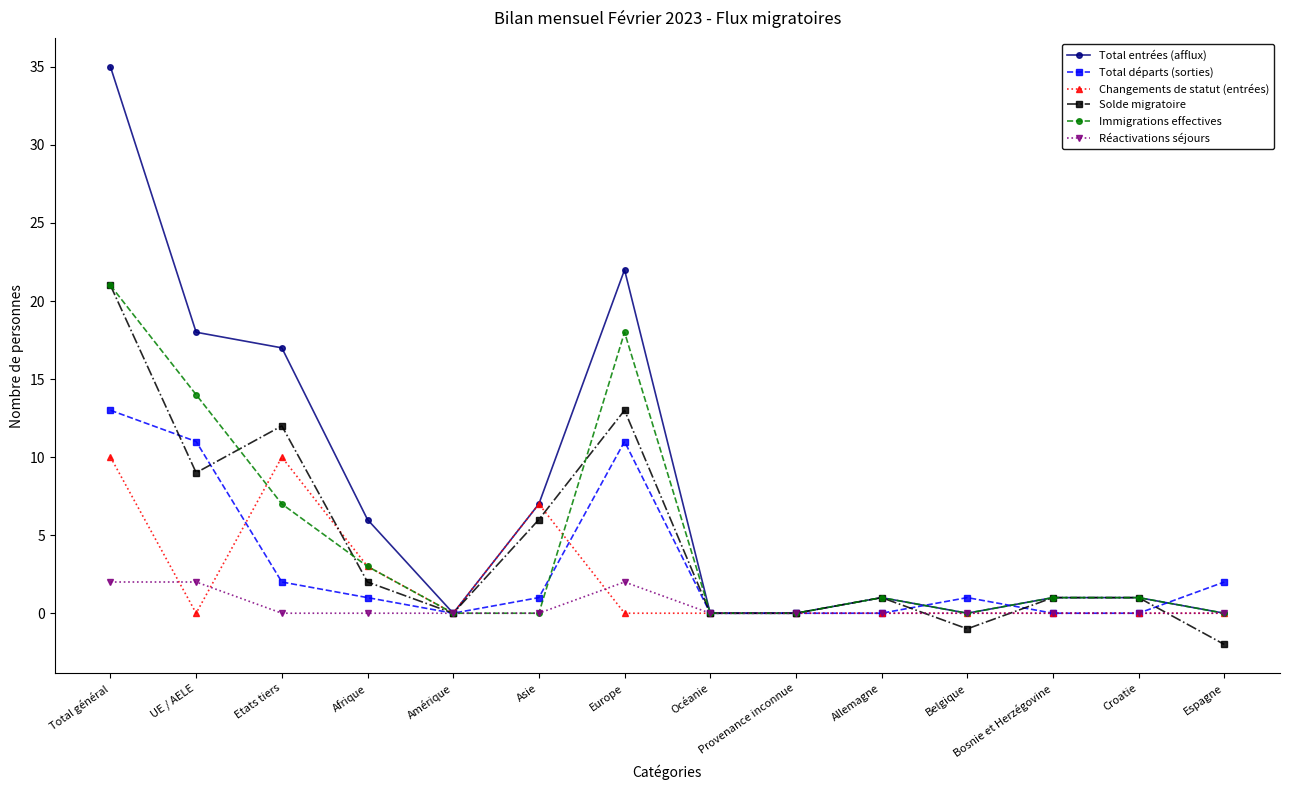

Which series changed the most between Europe and Belgique?

Total entrées (afflux)